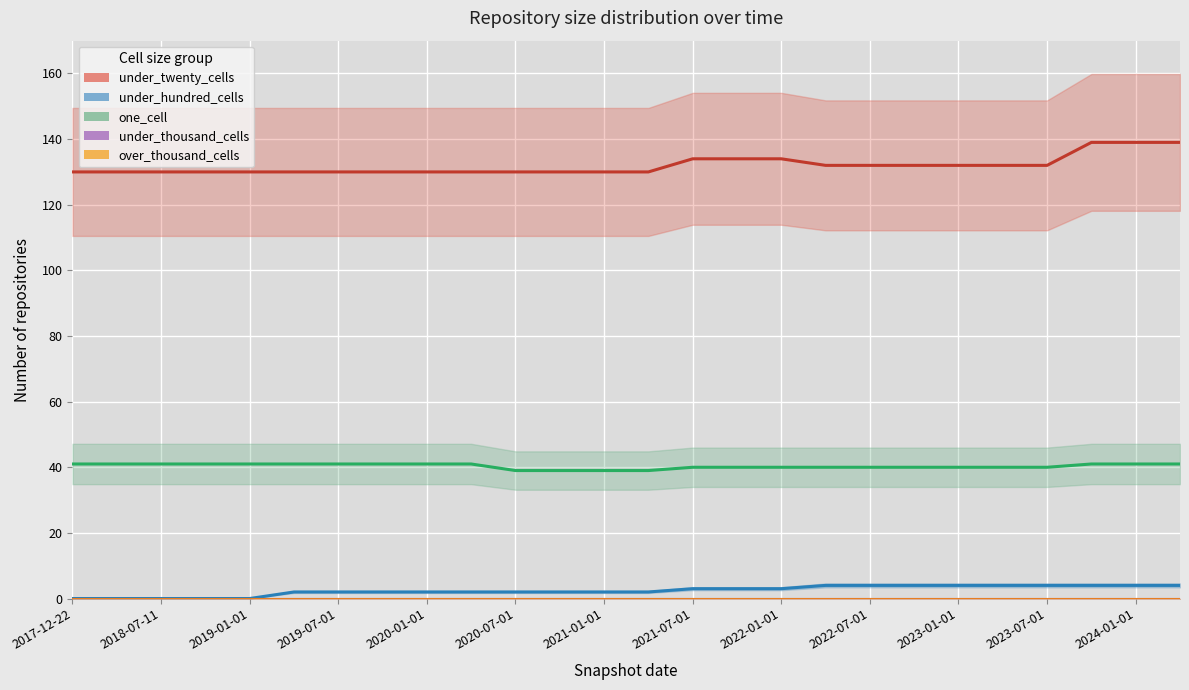

Between 2018-09-28 and 2024-04-01, which series saw the biggest shift?

under_twenty_cells